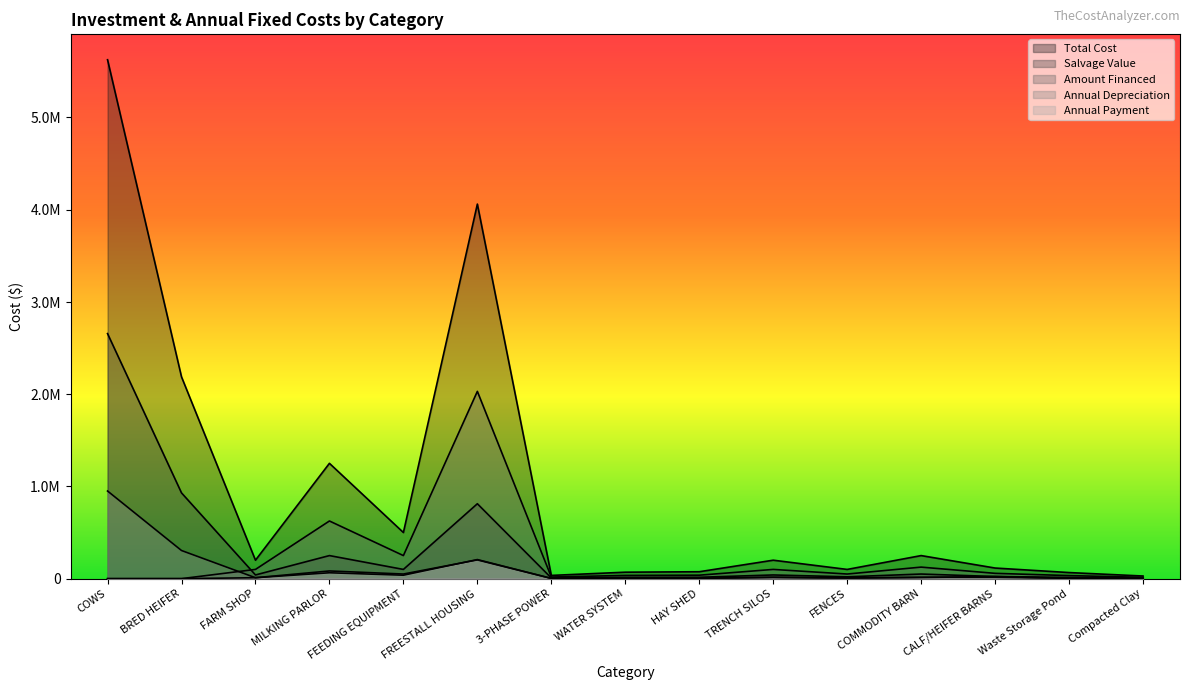

Which category has the lowest value in the Amount Financed series?

COWS